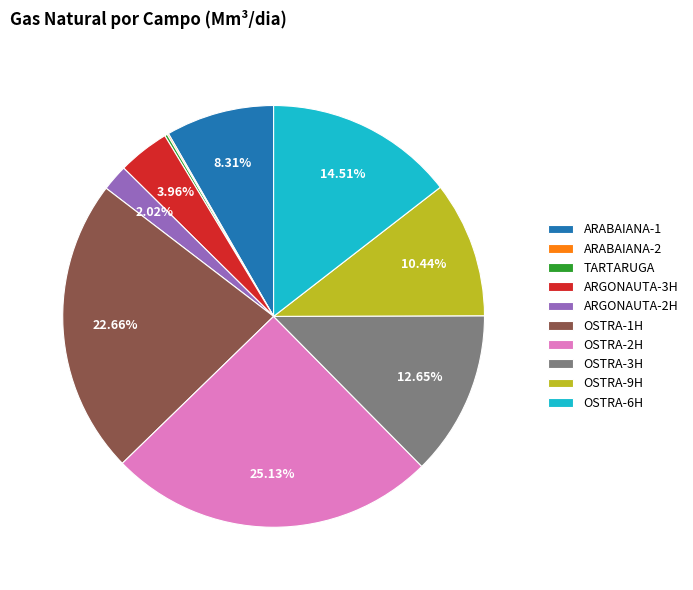

Between OSTRA-3H and OSTRA-1H, which is larger?

OSTRA-1H